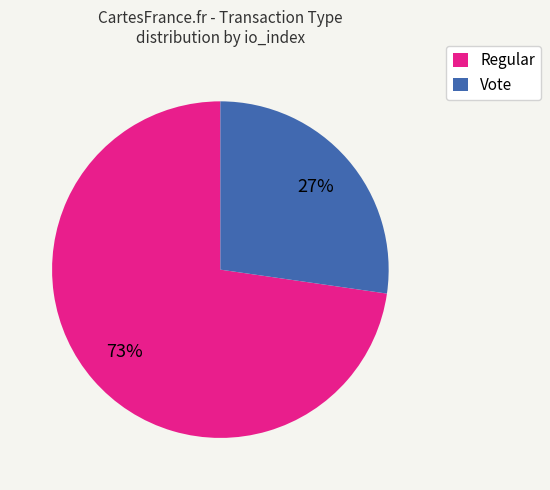

What is the ratio of the value at Vote to the value at Regular?

0.4